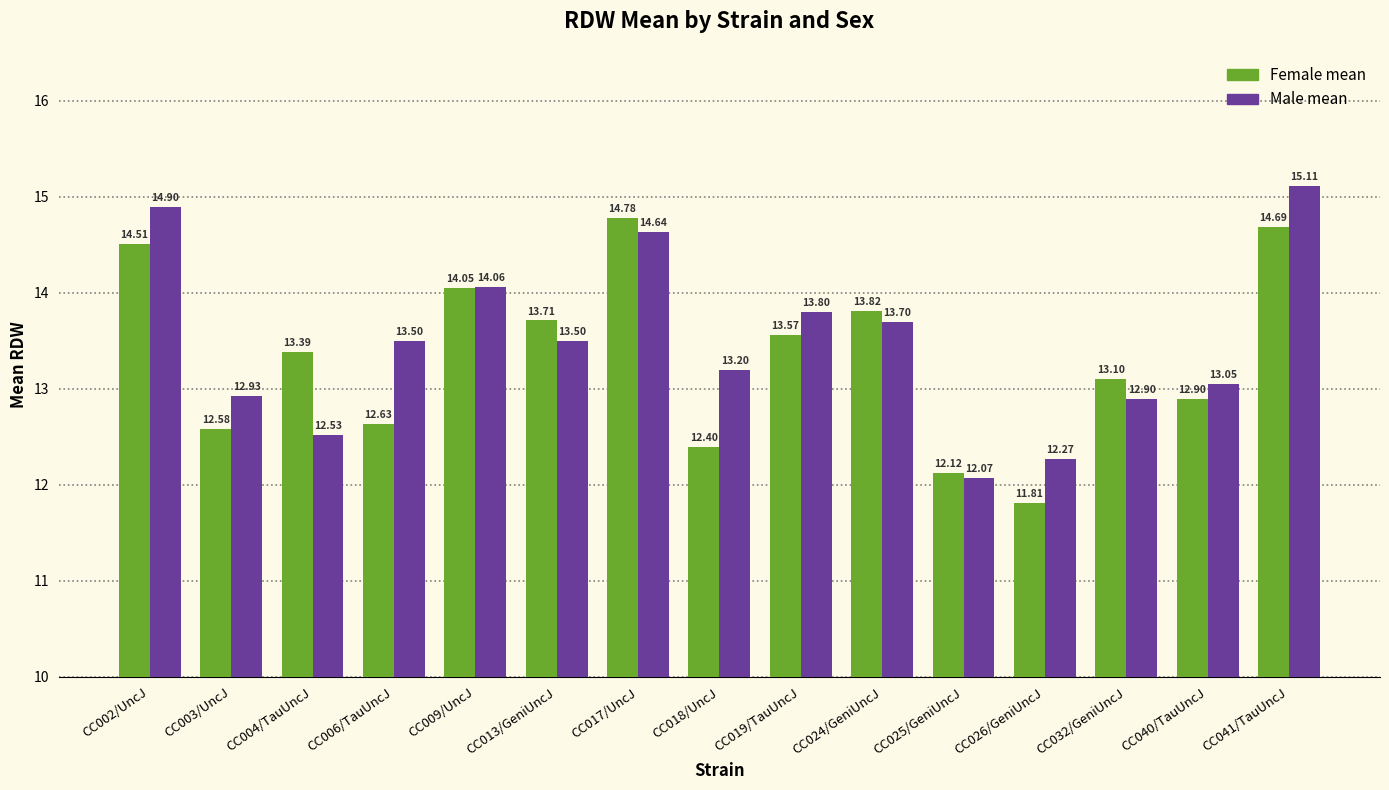

List the series in order of their peak value, highest first.

Male mean, Female mean